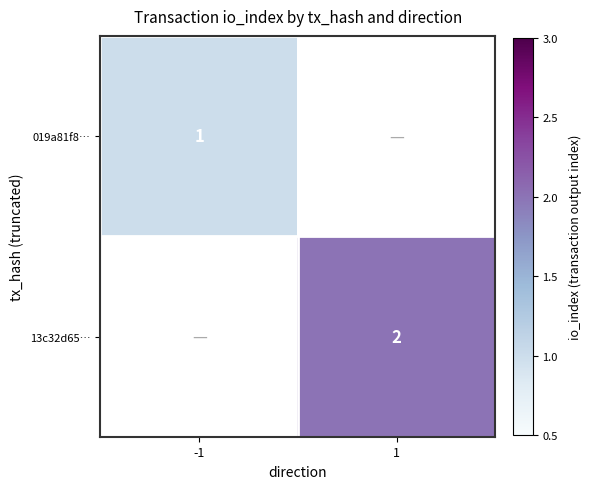

The value of 019a81f8… at -1 is 1. True or false?

True